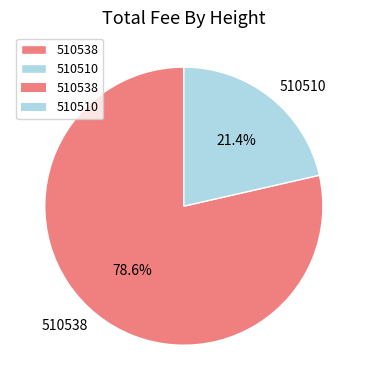

How much of the chart is everything except 510538?

21.4%